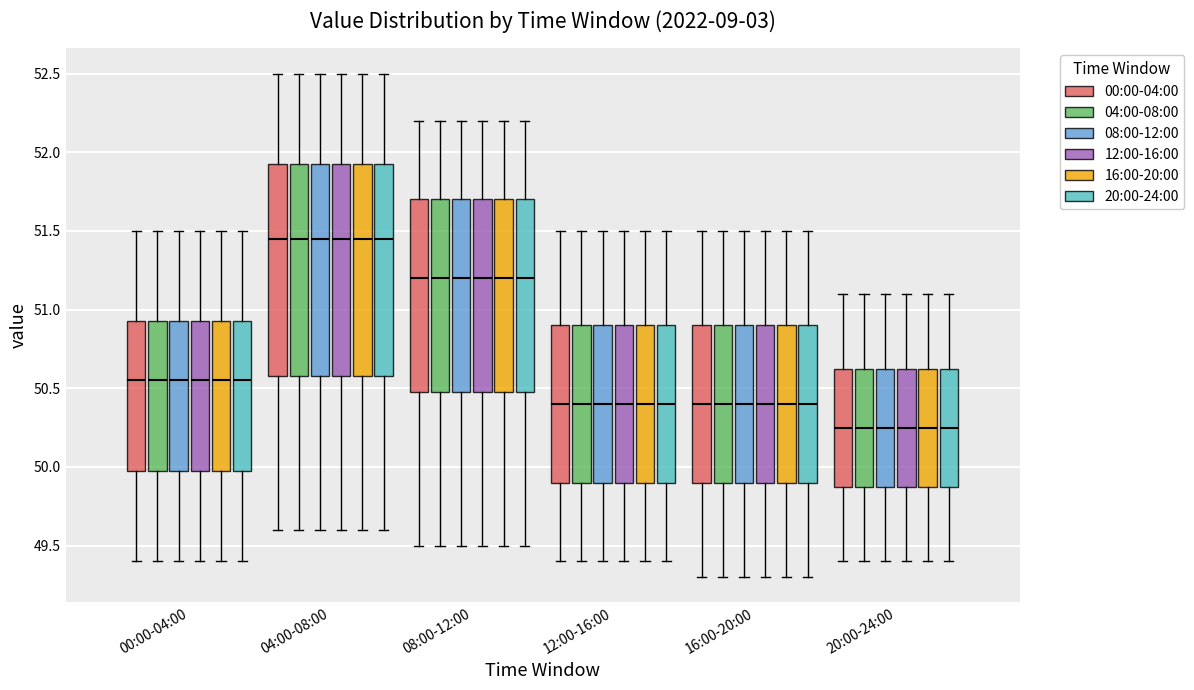

Where does the median line of the box for 16:00-20:00 (20:00-24:00) sit on the y-axis? The values are not printed on the chart, so give them approximately, as read against the axis.

50.40